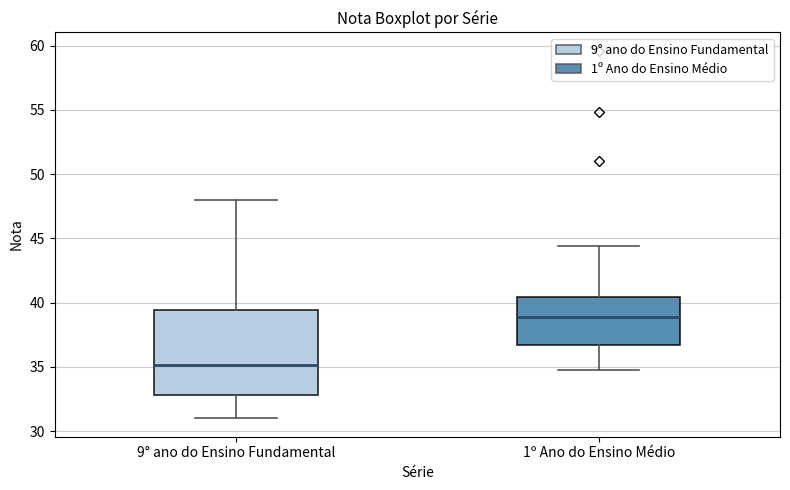

Which box has the highest median line?

1º Ano do Ensino Médio